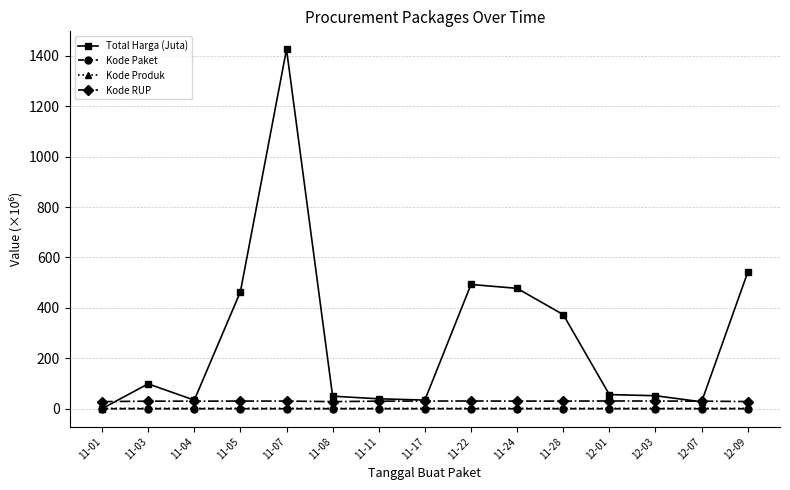

True or false: Kode Paket and Kode RUP intersect in this chart.

False